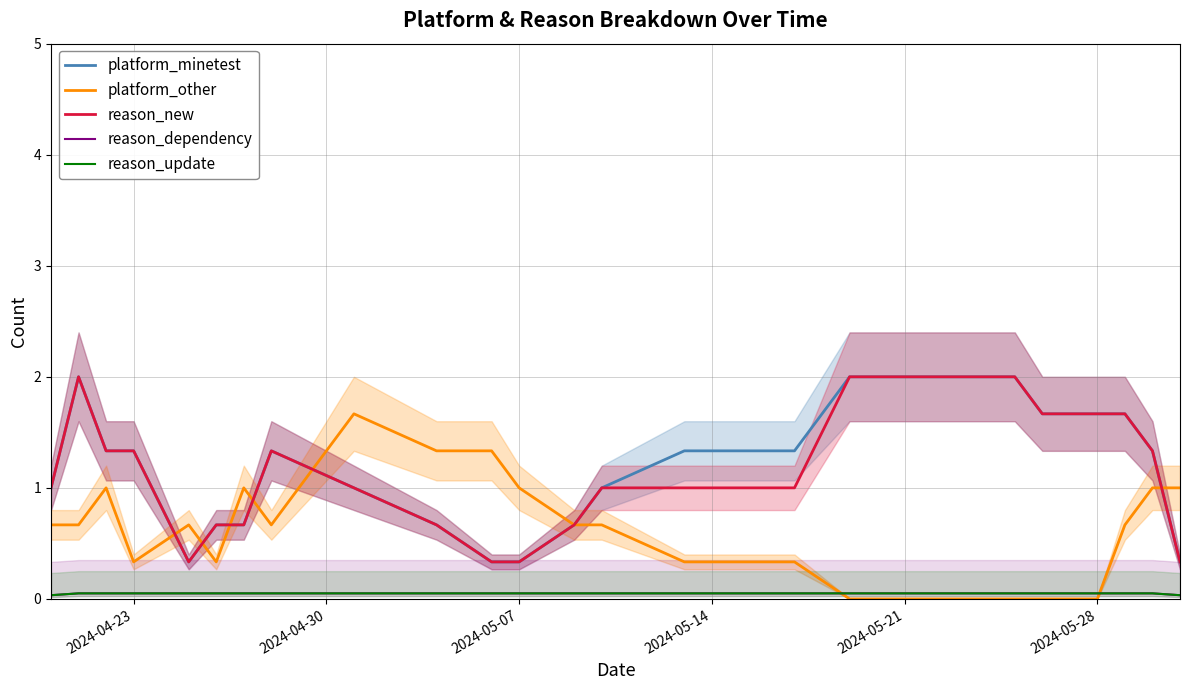

What is the maximum value for platform_other?

1.7